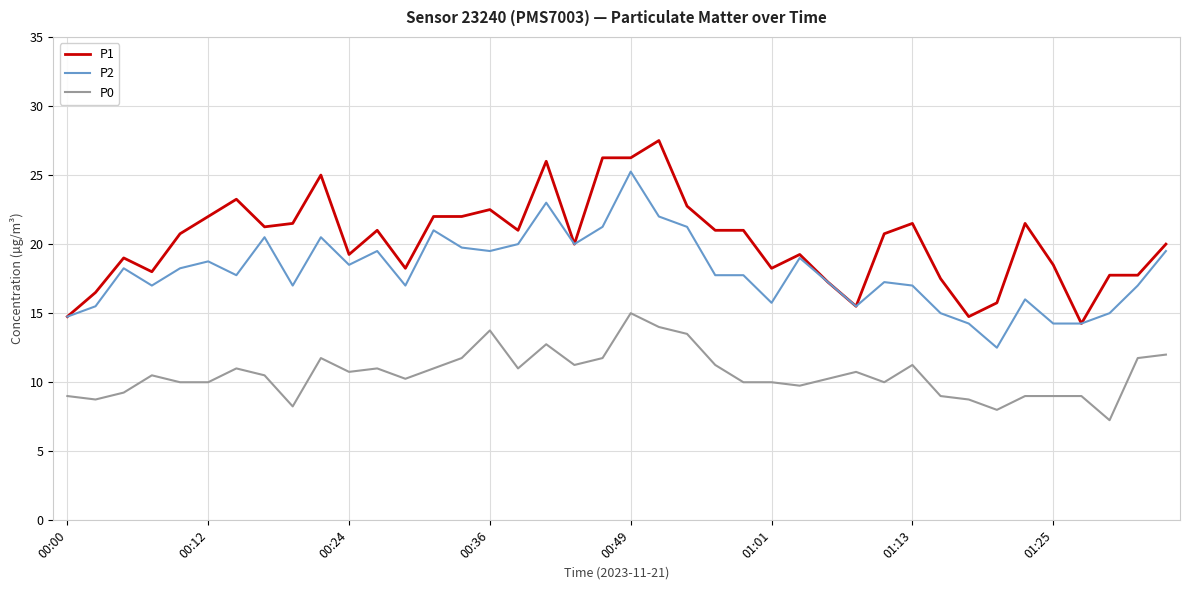

Rank the series by their average value, from lowest to highest.

P0, P2, P1